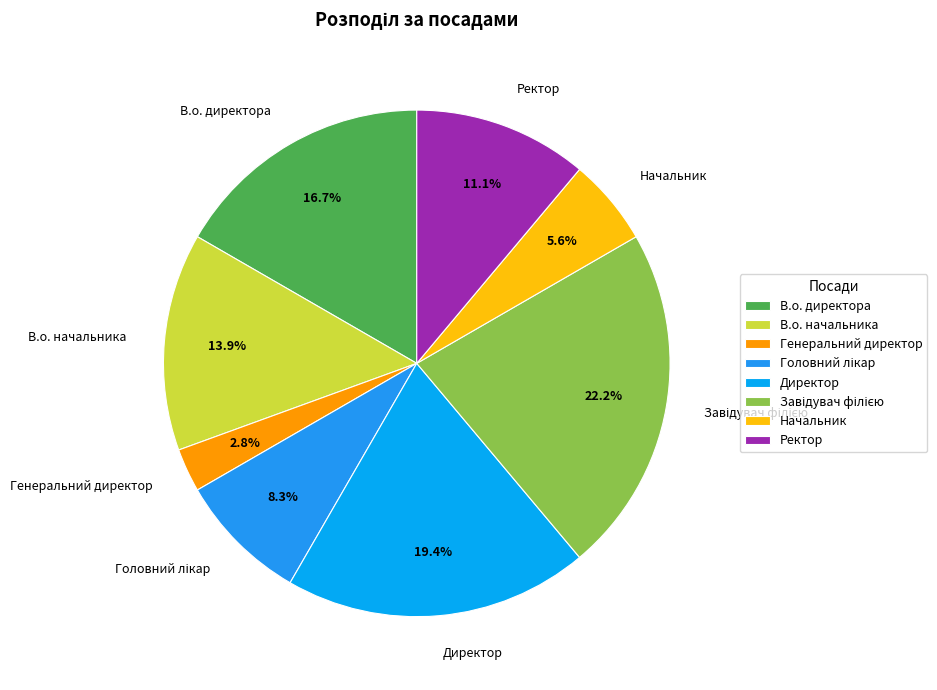

Between Начальник and Директор, which is larger?

Директор